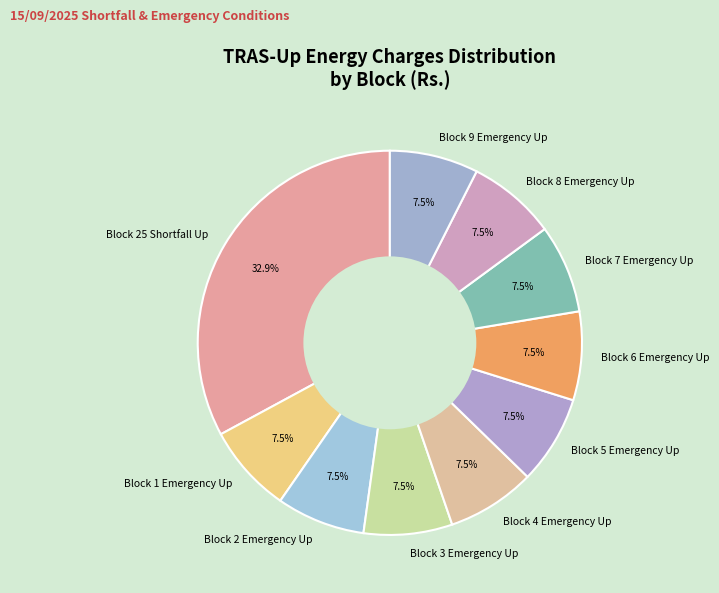

True or false: Block 7 Emergency Up accounts for 1% of the total.

False